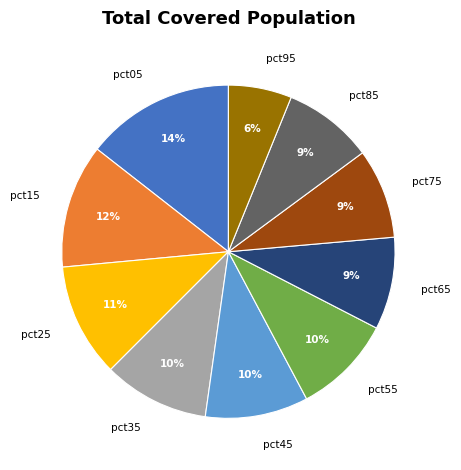

How many slices are in this pie chart?

10